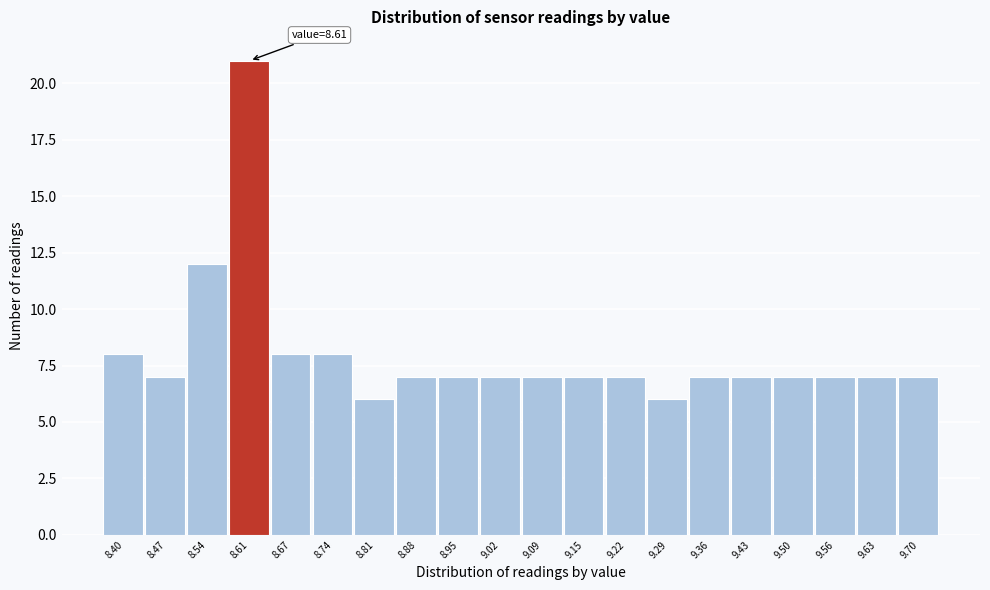

Reading left to right, what are all the values shown in this chart?

8.40=8	8.47=7	8.54=12	8.61=21	8.67=8	8.74=8	8.81=6	8.88=7	8.95=7	9.02=7	9.09=7	9.15=7	9.22=7	9.29=6	9.36=7	9.43=7	9.50=7	9.56=7	9.63=7	9.70=7